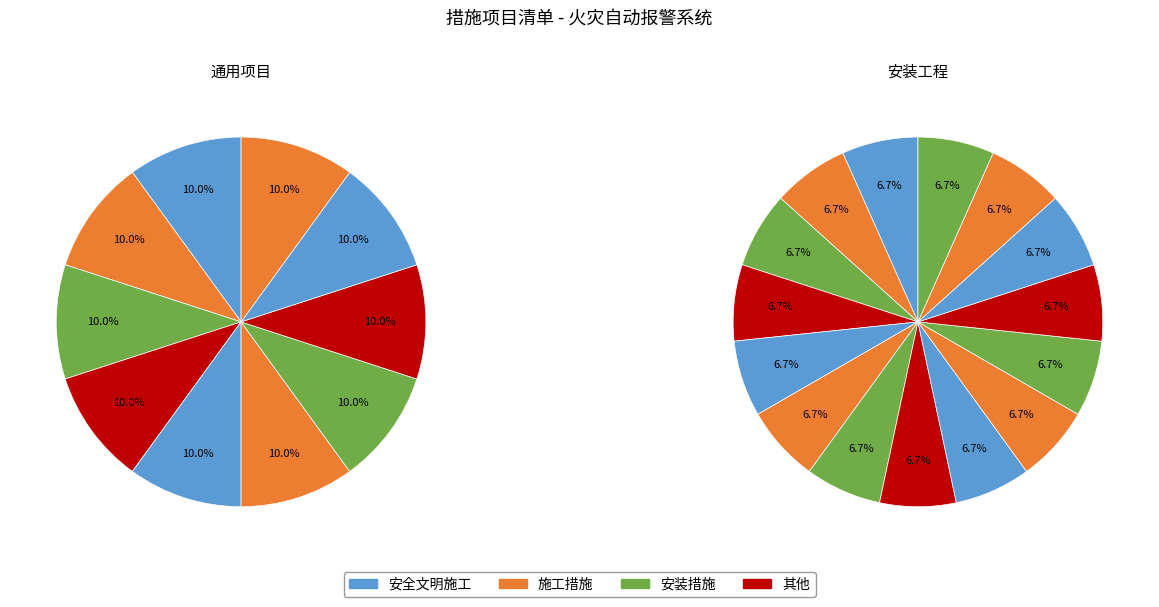

What is the change in value from 通用项目 to 安装工程?

+5